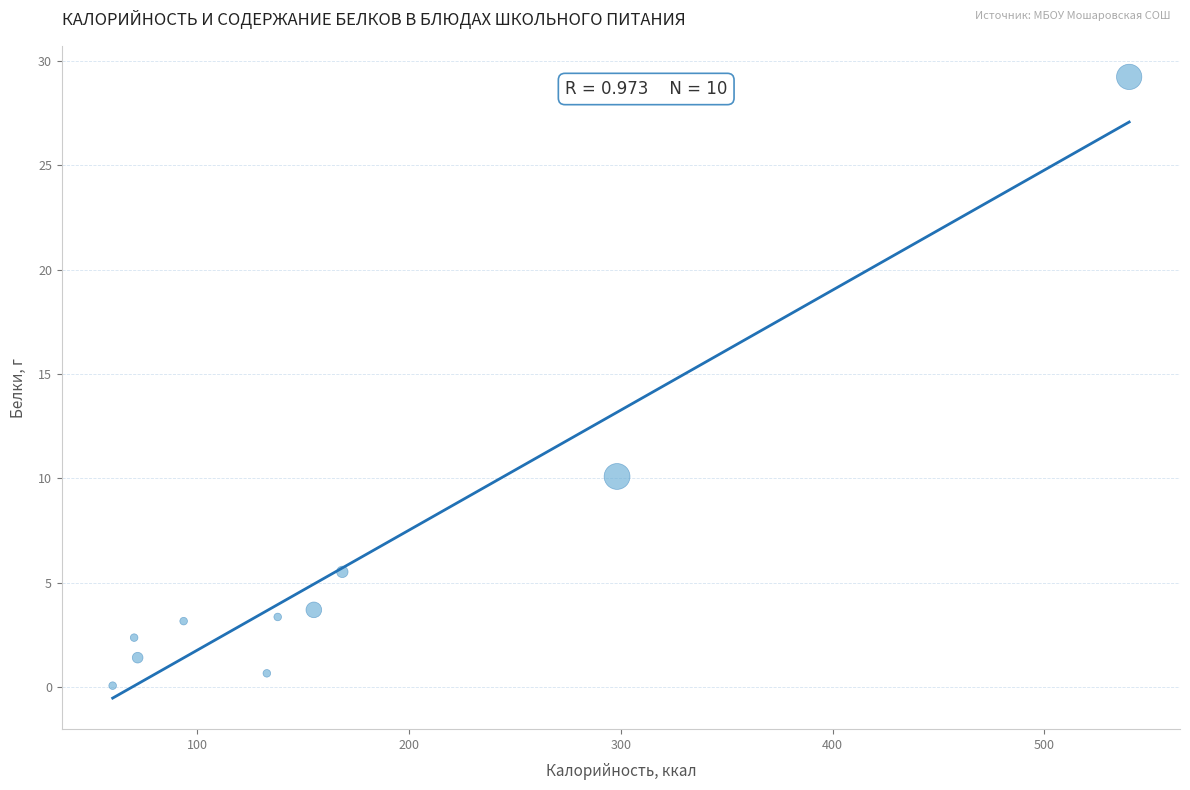

What is the average Y value?

6.0